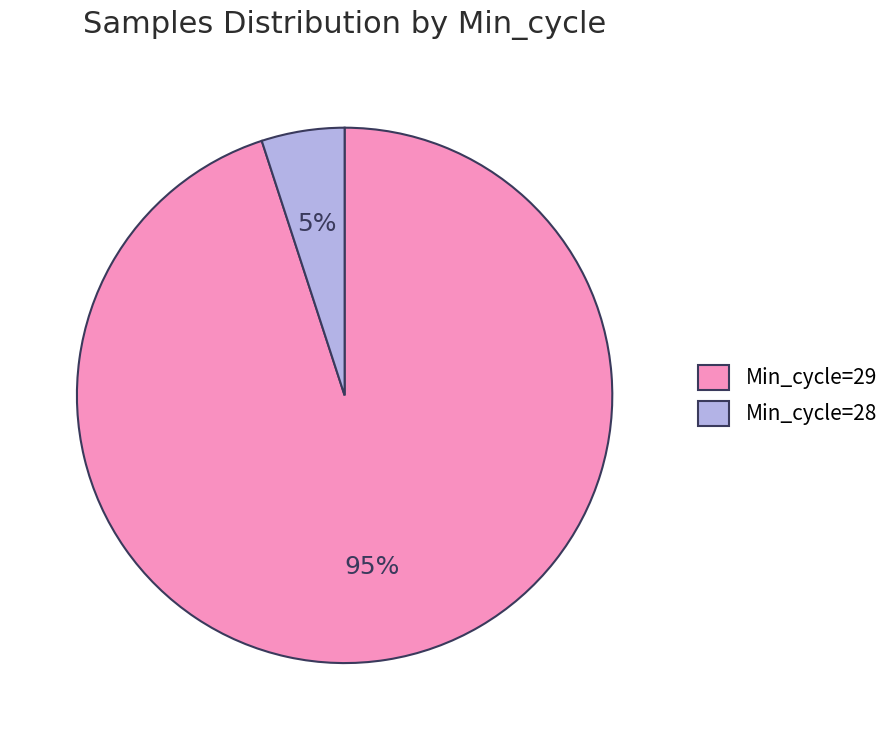

Rank the categories by value from highest to lowest.

Min_cycle=29, Min_cycle=28